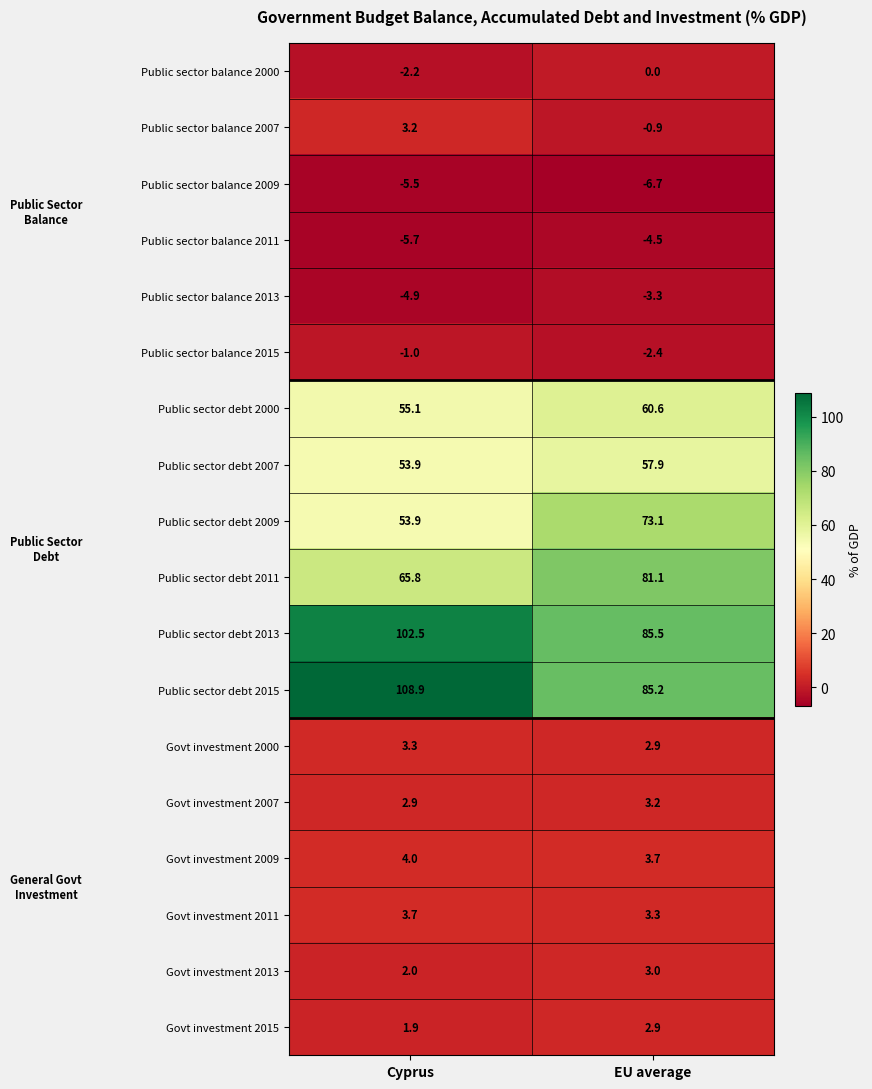

What value does the Govt investment 2011 series have at Cyprus?

3.7